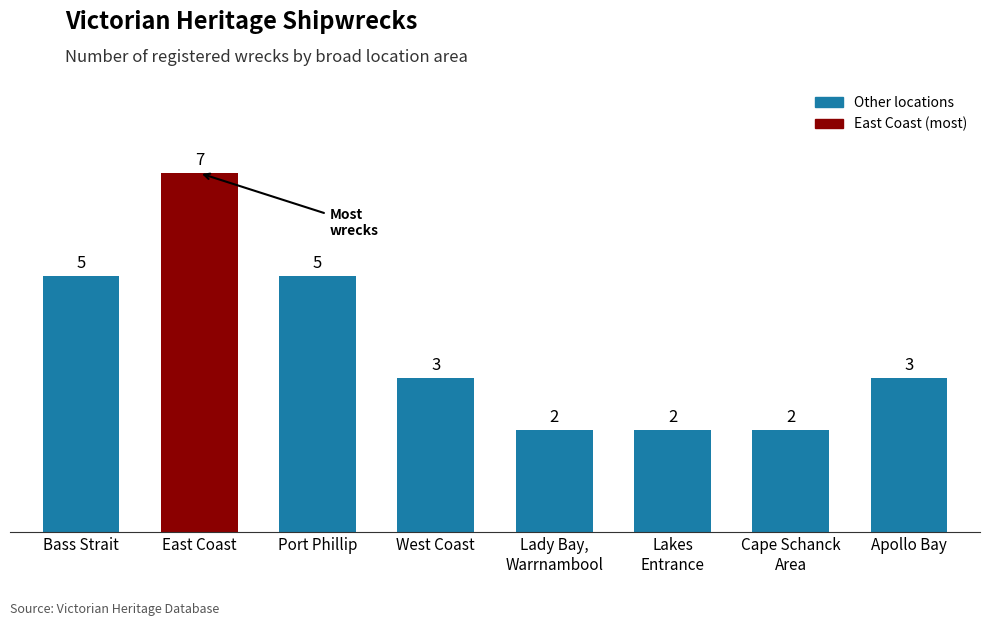

What is the label of the 6th bar from the right?

Port Phillip